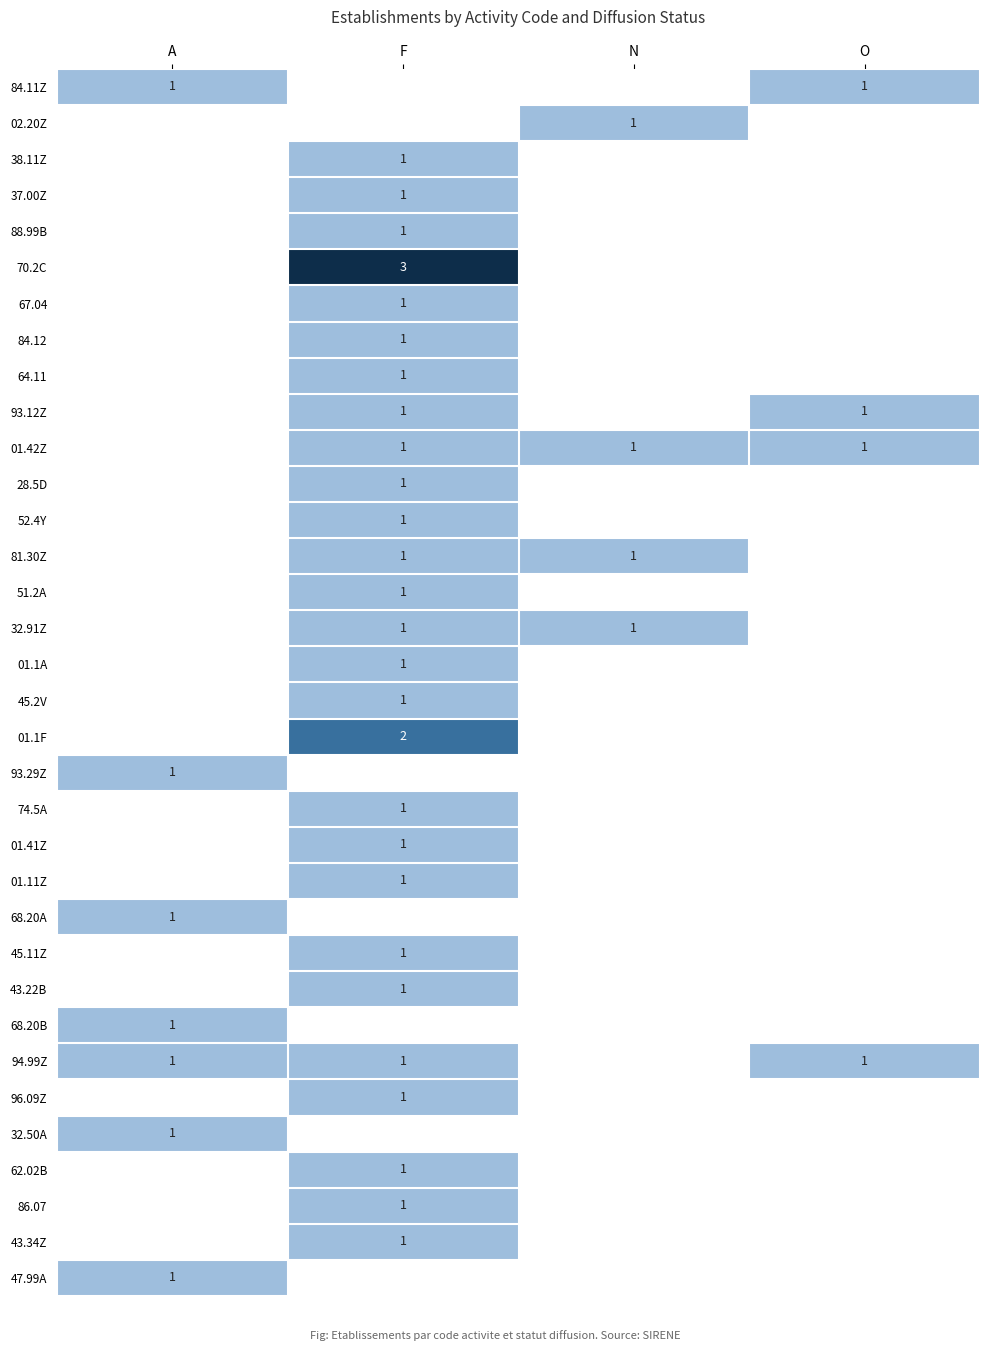

Count the number of data series in this chart.

34